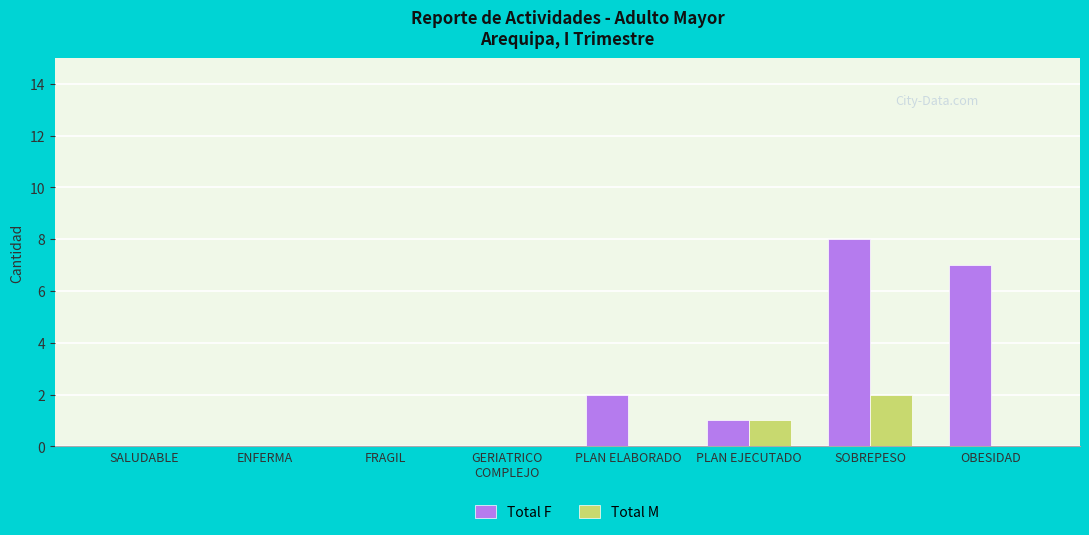

Is it true that Total F equals 8 at SOBREPESO?

True